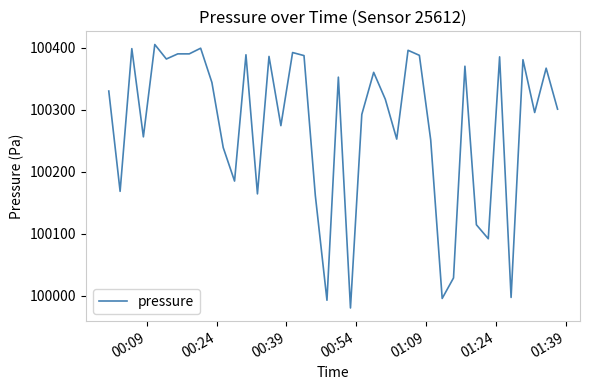

What is the average value?

100274.0